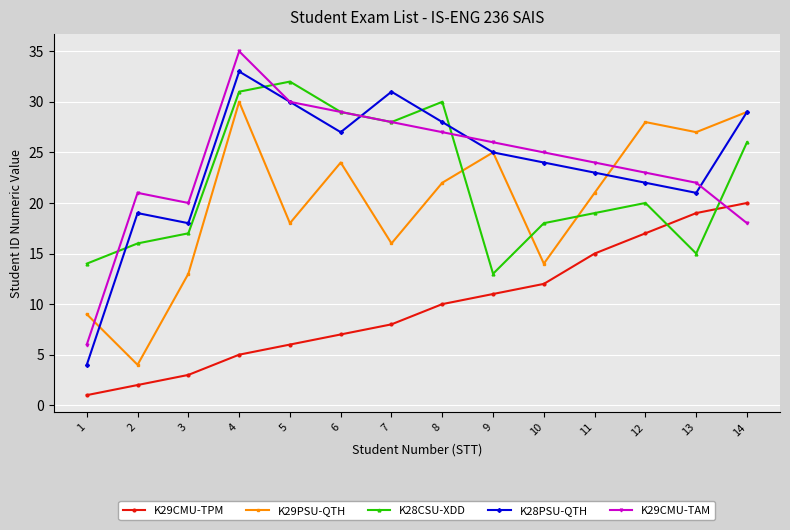

At which category is the sum across all series the highest?

4